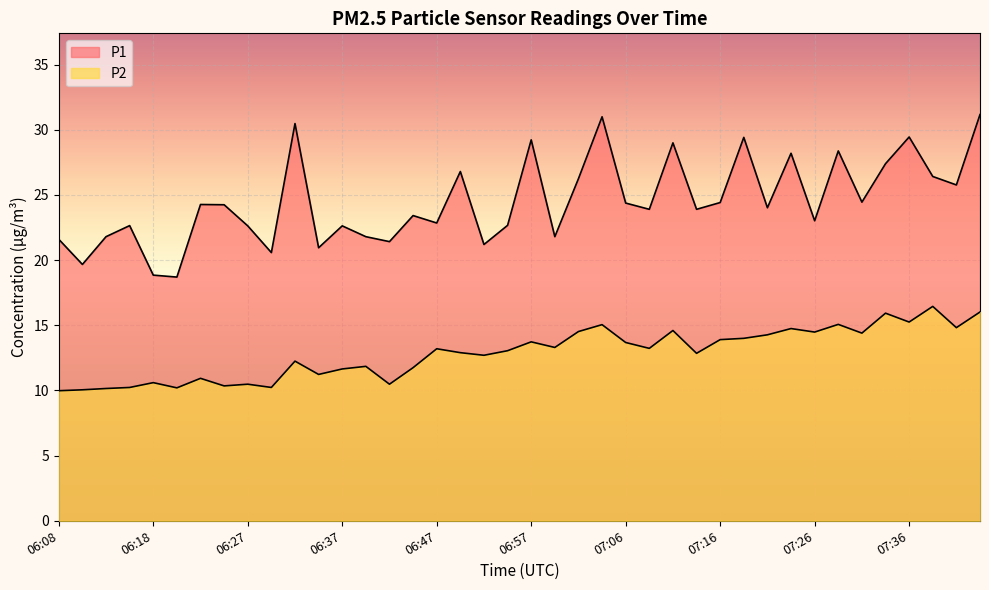

The value of P1 at 06:08 is 10.5. True or false?

False